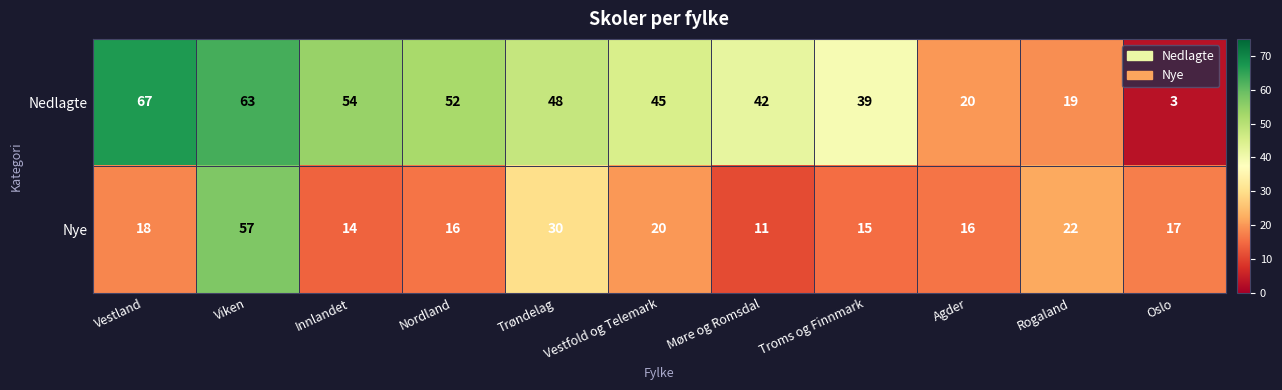

The value of Nedlagte at Trøndelag is 48. True or false?

True